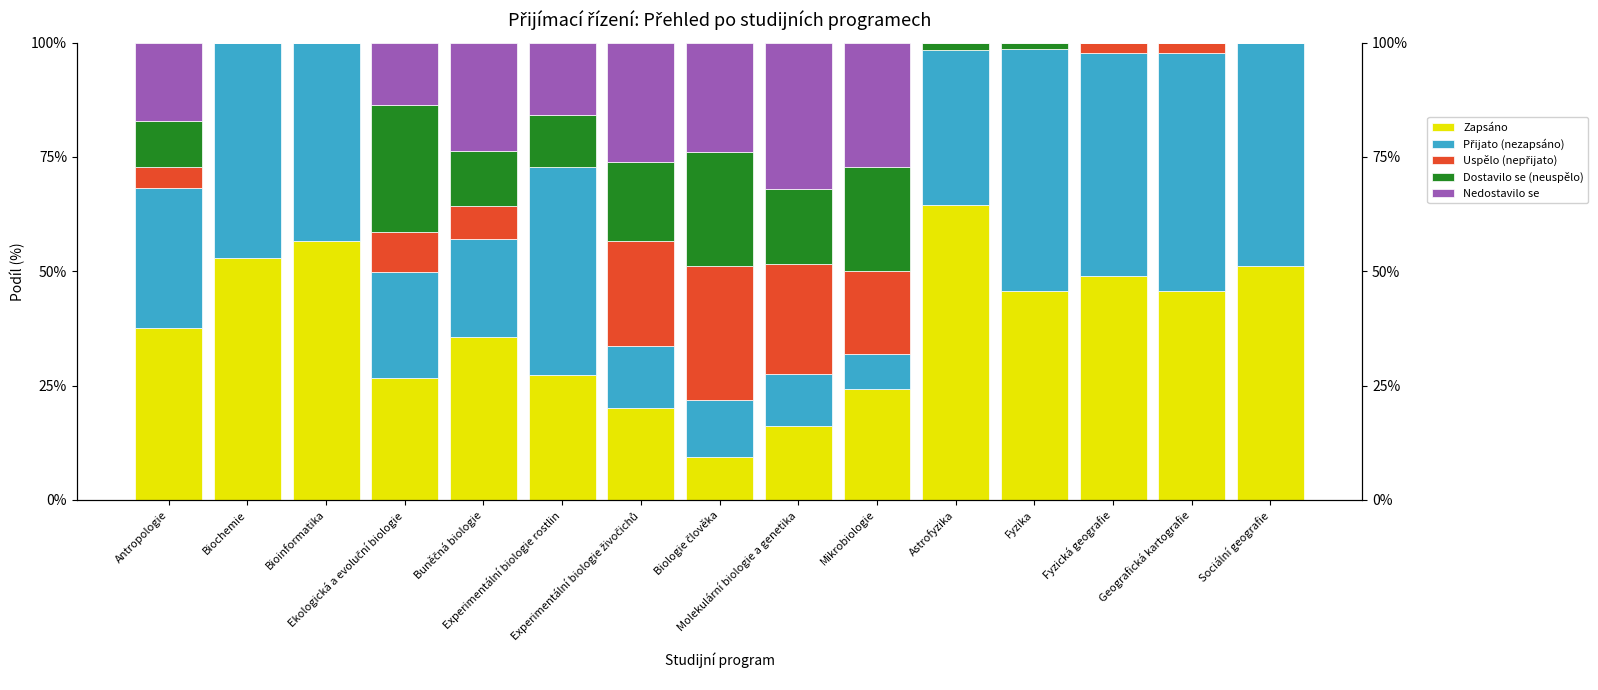

What is the sum of all Zapsáno values?

562.3